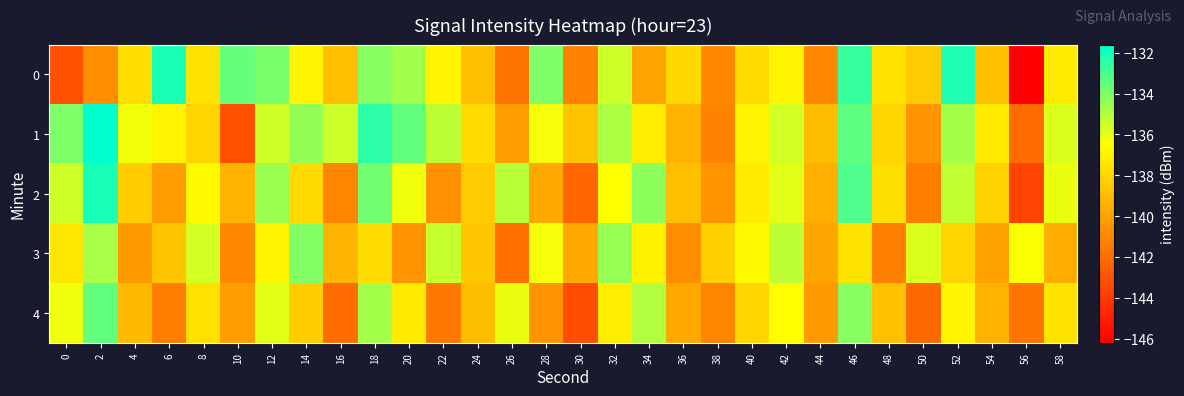

Rank the series at 20 from lowest to highest value.

3, 4, 2, 0, 1